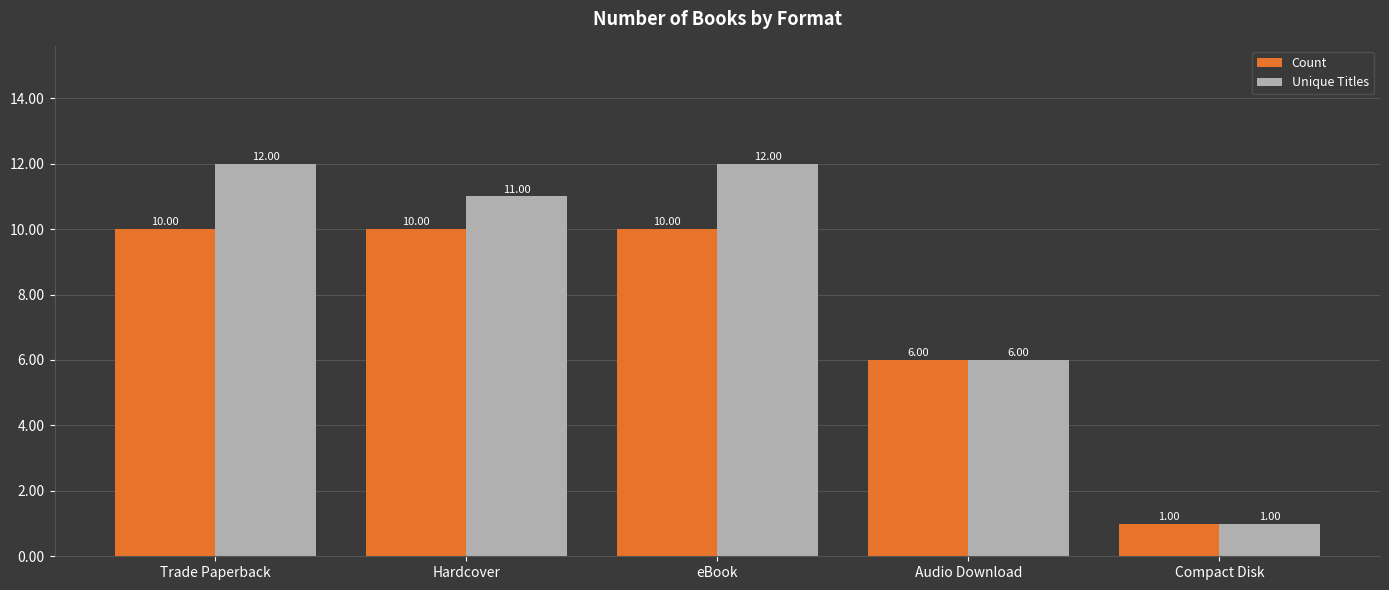

Rank the series by their average value, from lowest to highest.

Count, Unique Titles